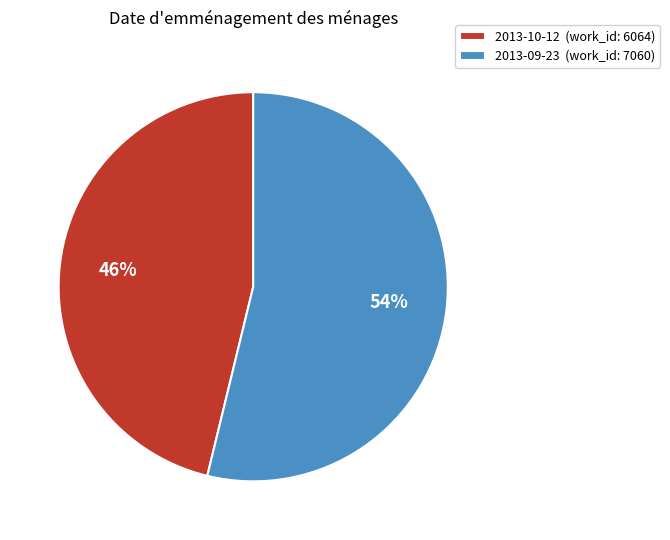

Combined, do 2013-10-12 (work_id: 6064) and 2013-09-23 (work_id: 7060) account for over 50%?

Yes